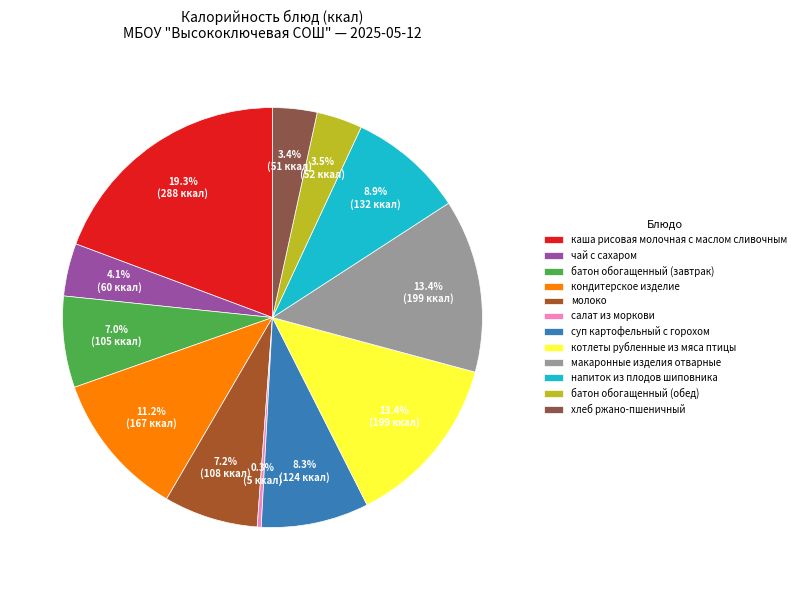

Approximately how many times larger is the value at каша рисовая молочная с маслом сливочным compared to салат из моркови?

62.5